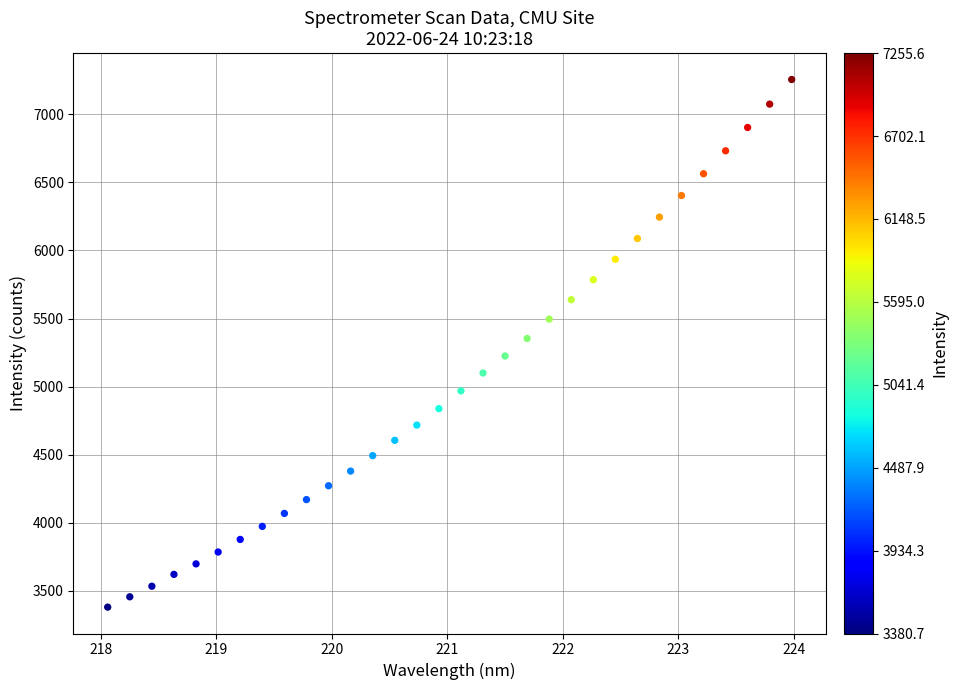

What is the range of X values (max minus min)?

5.9